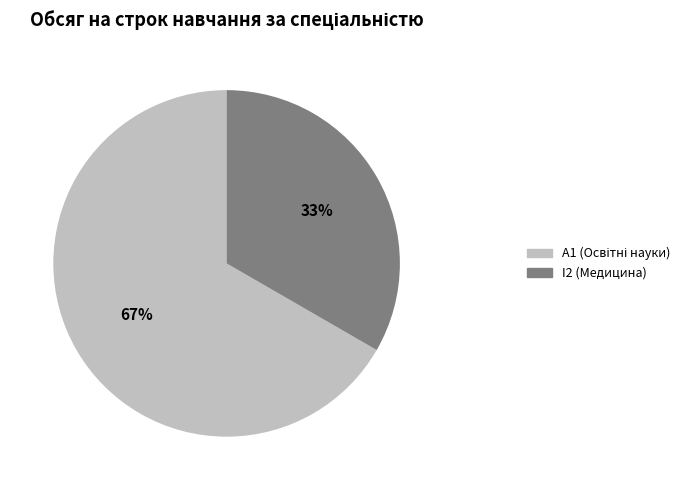

What percentage is the I2 (Медицина) slice, to the nearest percent?

33%